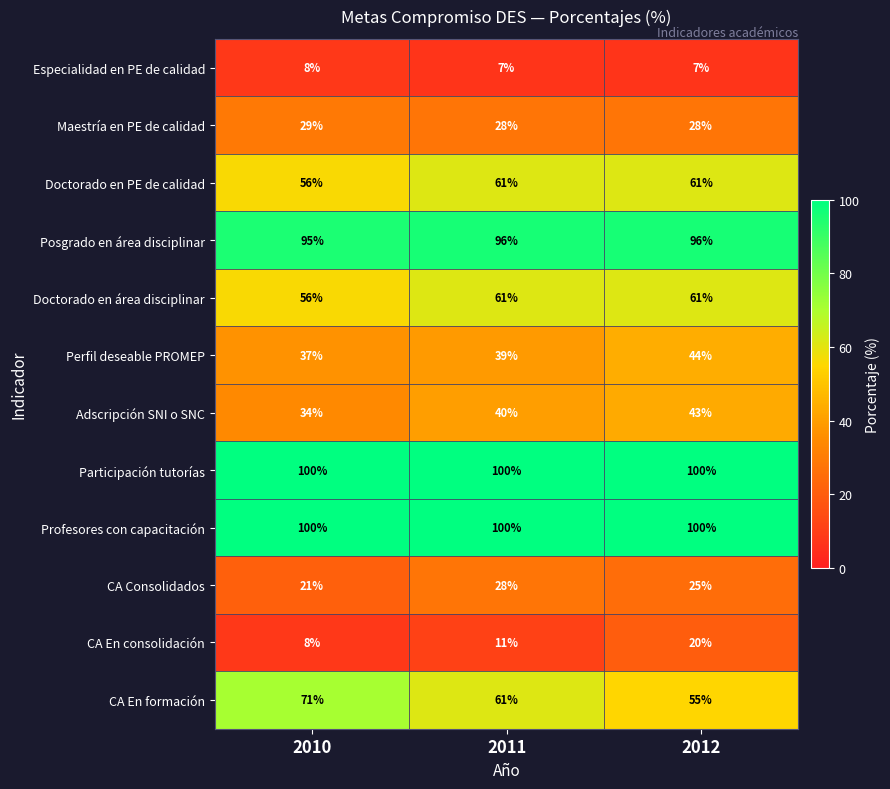

Read the Especialidad en PE de calidad value at 2010.

8